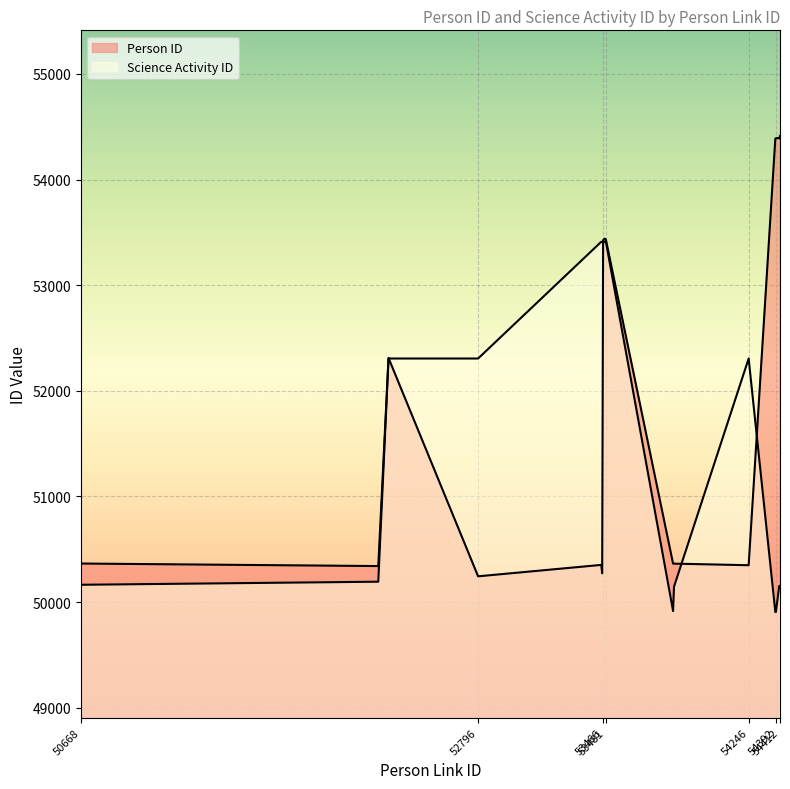

At which label does Person ID reach its peak?

54414